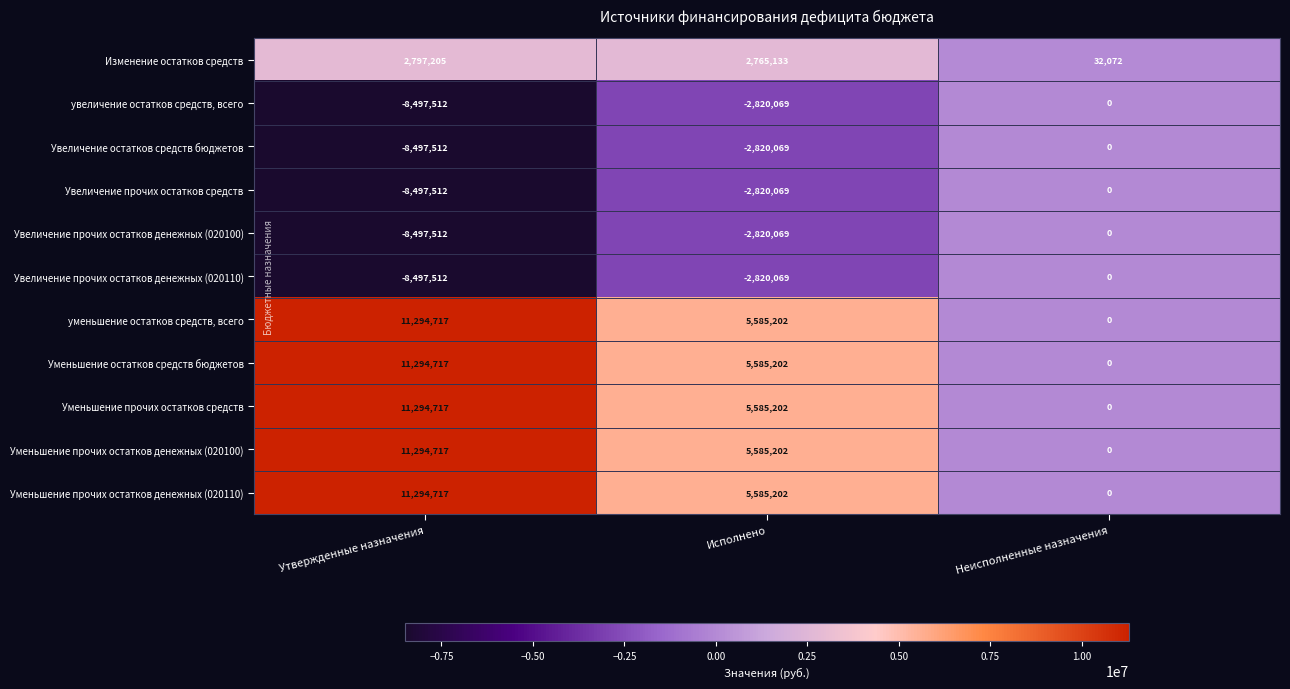

What is the average value of the увеличение остатков средств, всего series?

-3772527